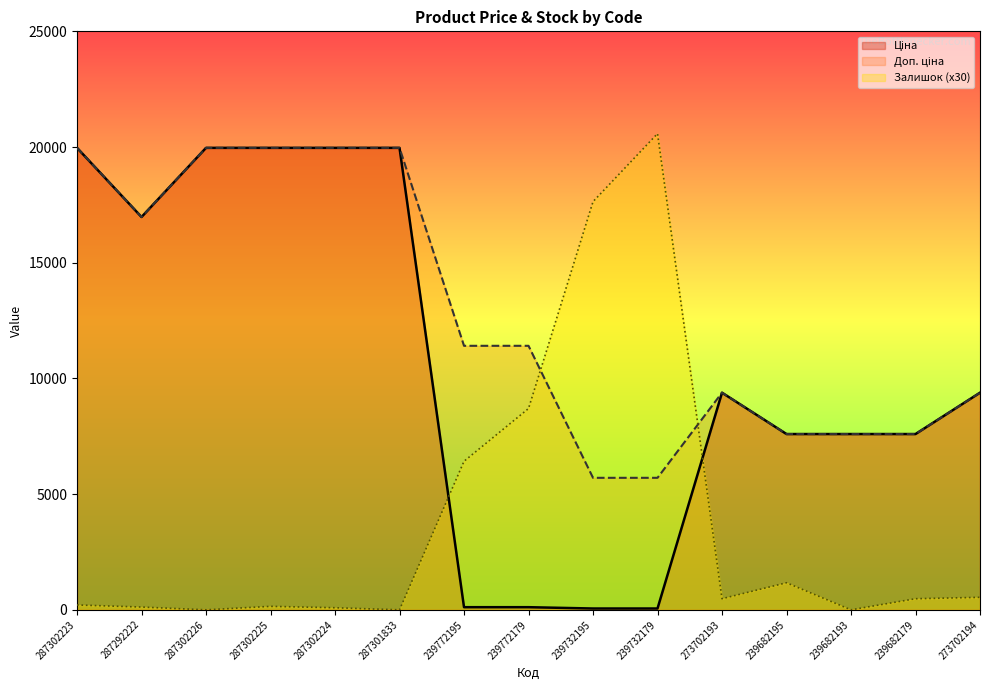

Which label corresponds to the largest value in the chart?

239732179